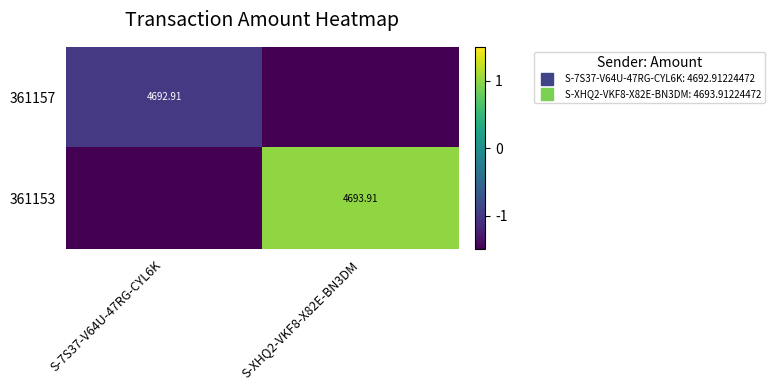

How many negative values does the 361153 series have?

1